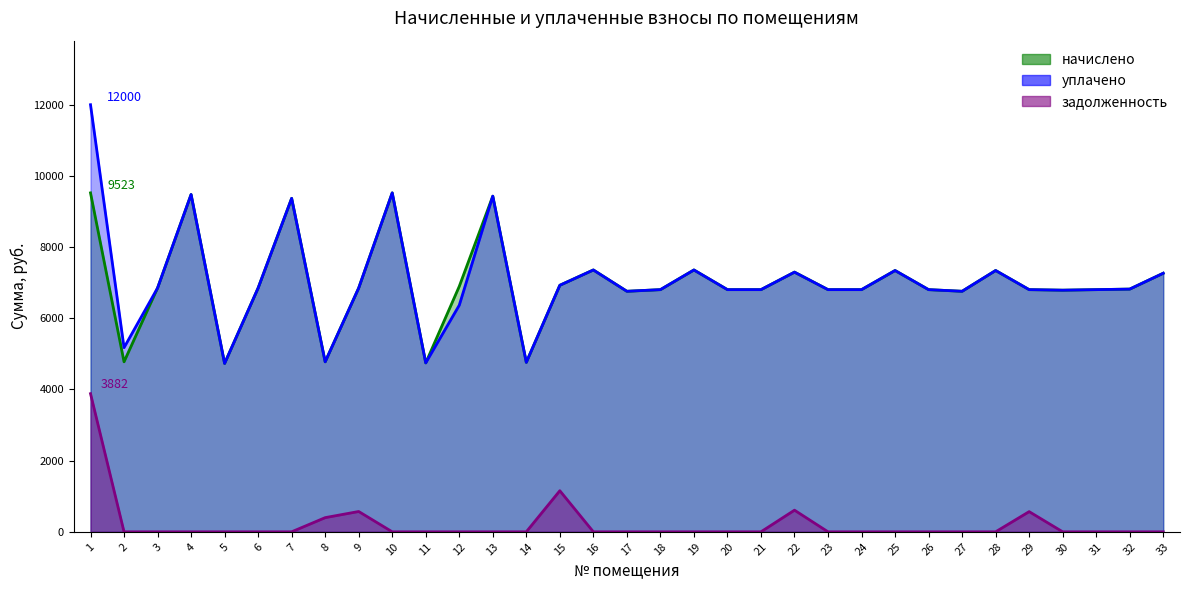

At which category is the sum across all series the highest?

1